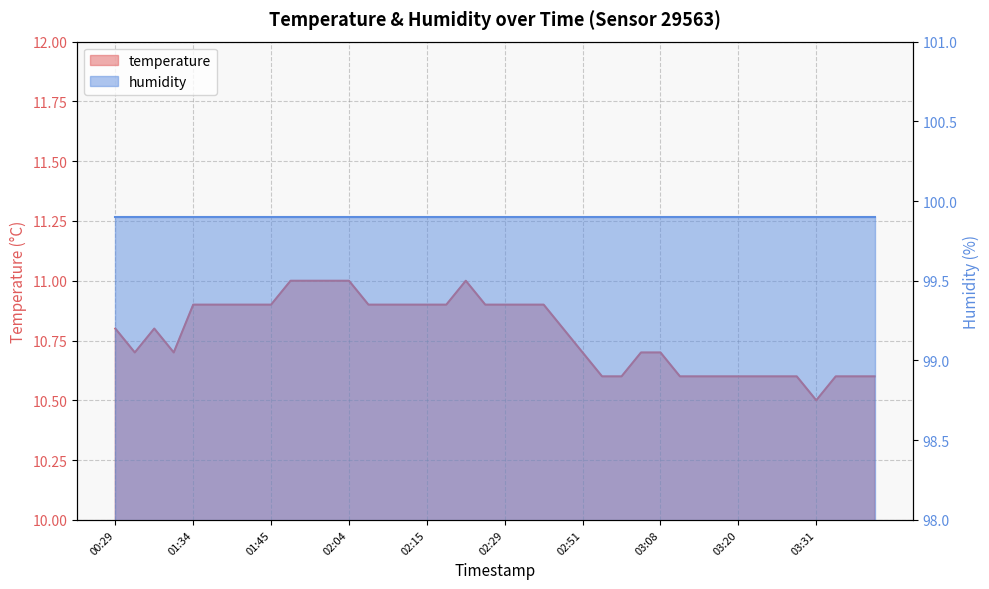

Rank the categories by value from highest to lowest.

01:51, 01:53, 01:58, 02:04, 02:24, 01:34, 01:36, 01:39, 01:42, 01:45, 02:07, 02:09, 02:12, 02:15, 02:18, 02:27, 02:29, 02:32, 02:35, 00:29, 00:34, 02:40, 00:32, 00:38, 02:51, 03:05, 03:08, 02:54, 02:57, 03:11, 03:14, 03:17, 03:20, 03:22, 03:25, 03:28, 03:33, 03:37, 03:39, 03:31